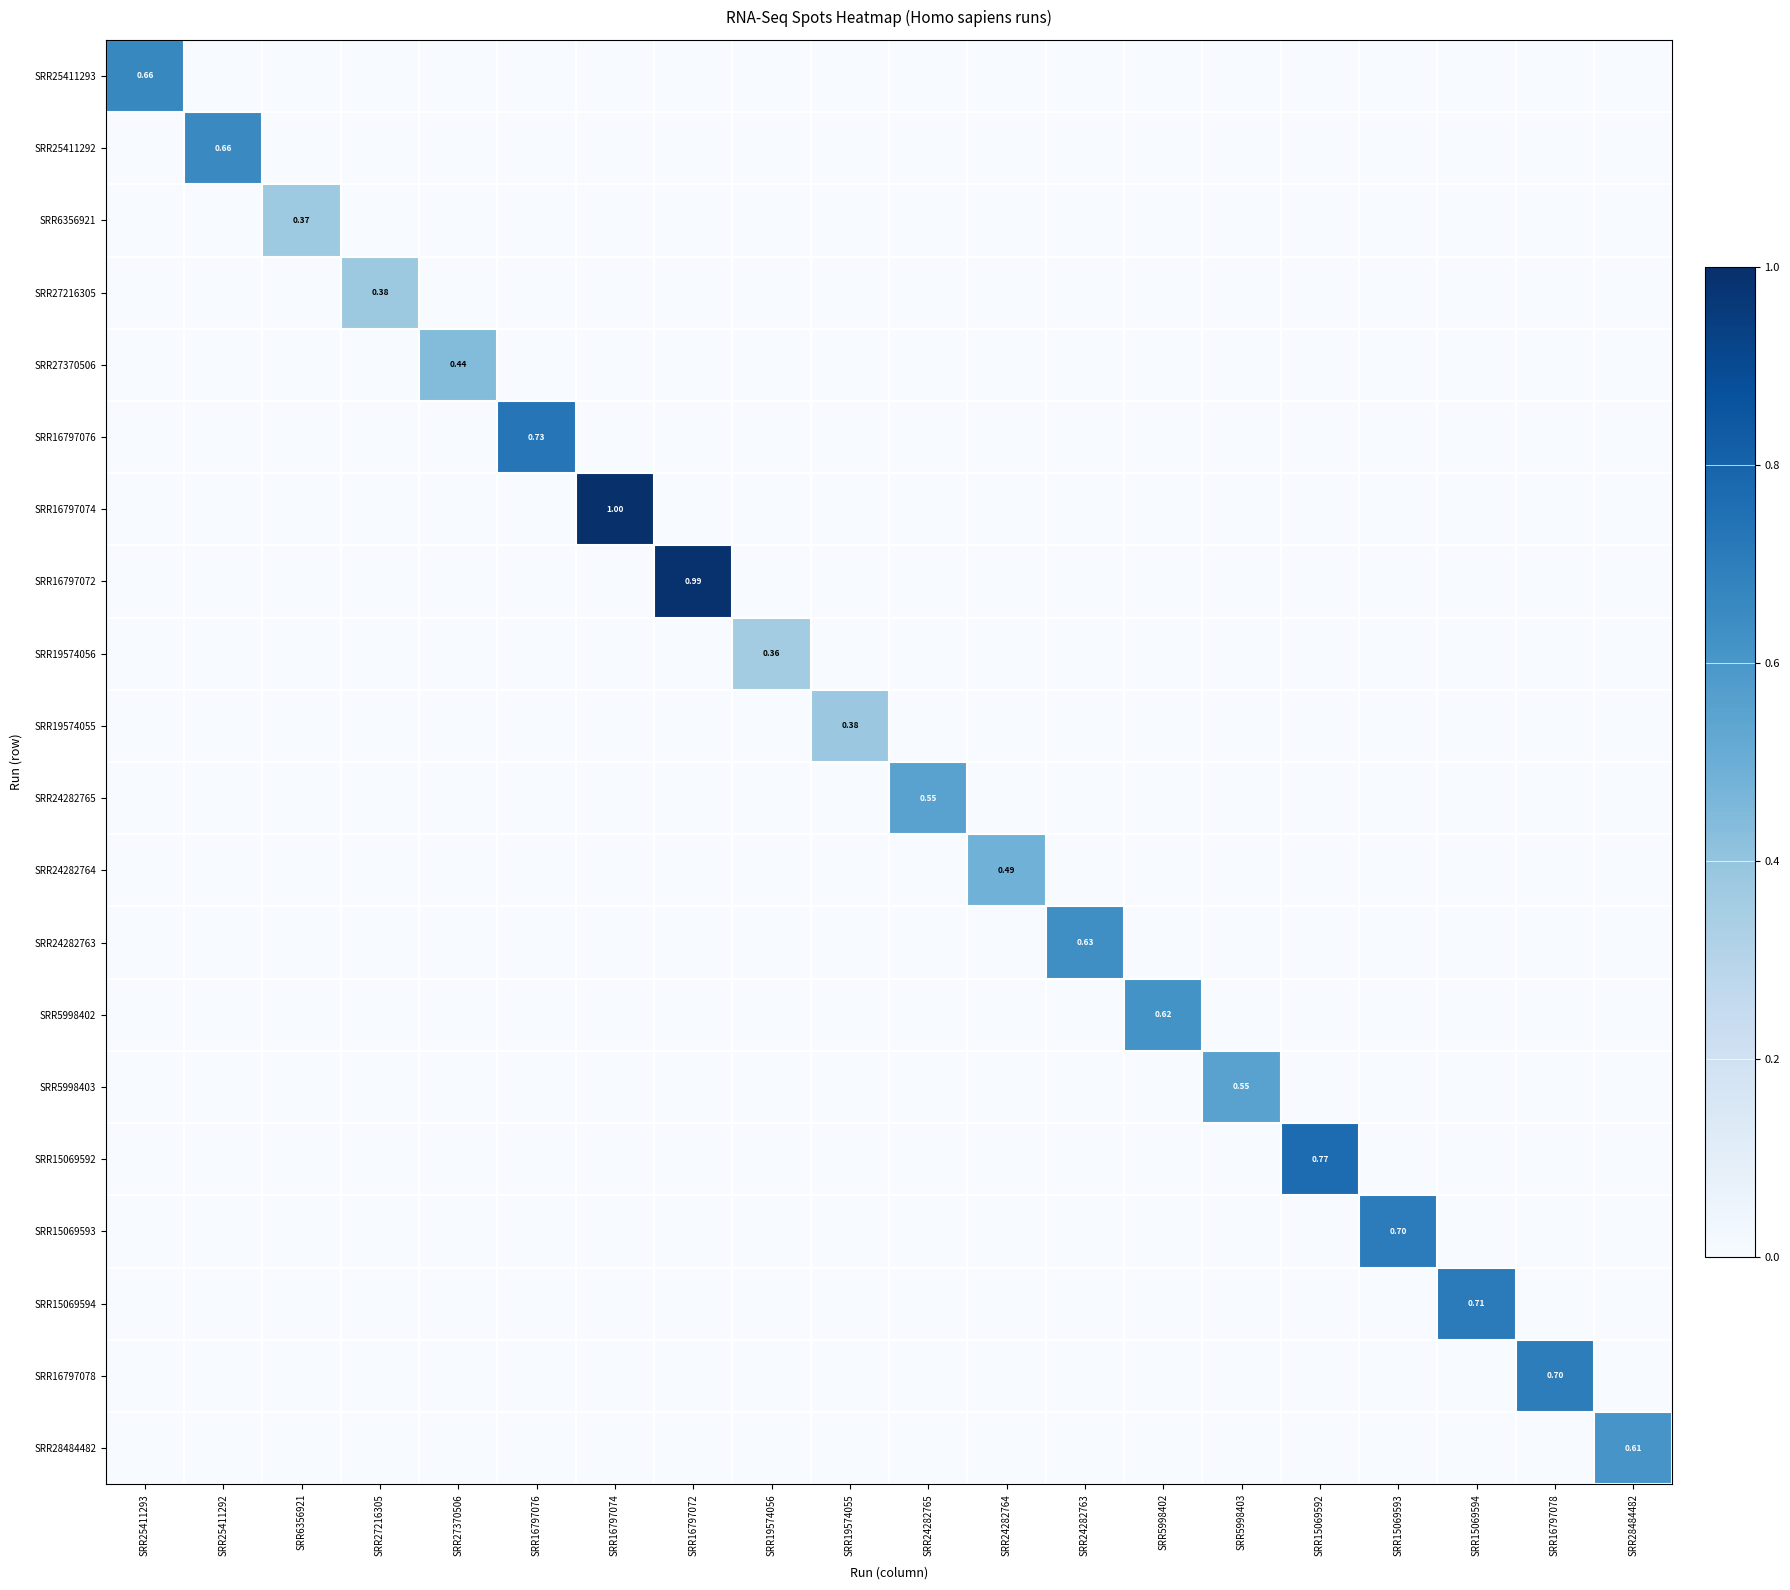

How many values in the SRR16797074 series exceed 0?

1